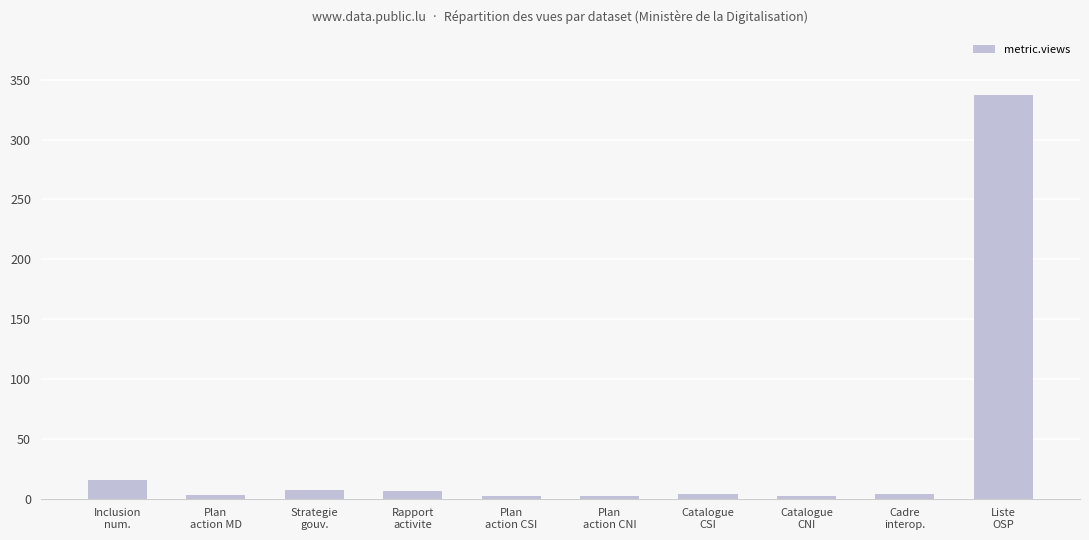

Count the number of categories in the chart.

10